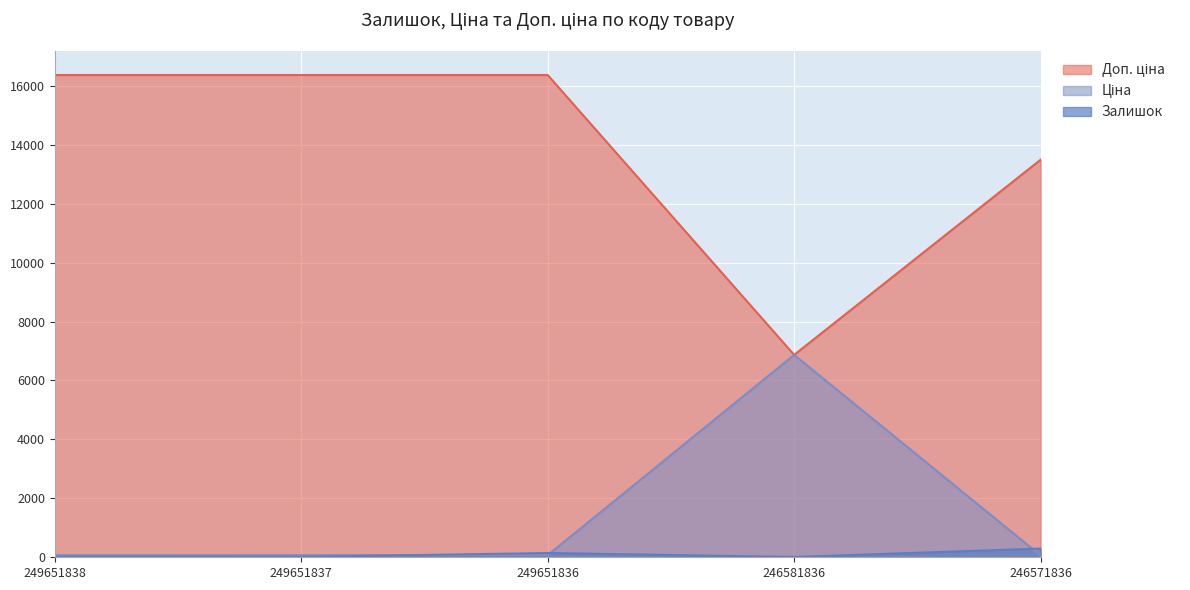

How many lines are shown in the chart?

3